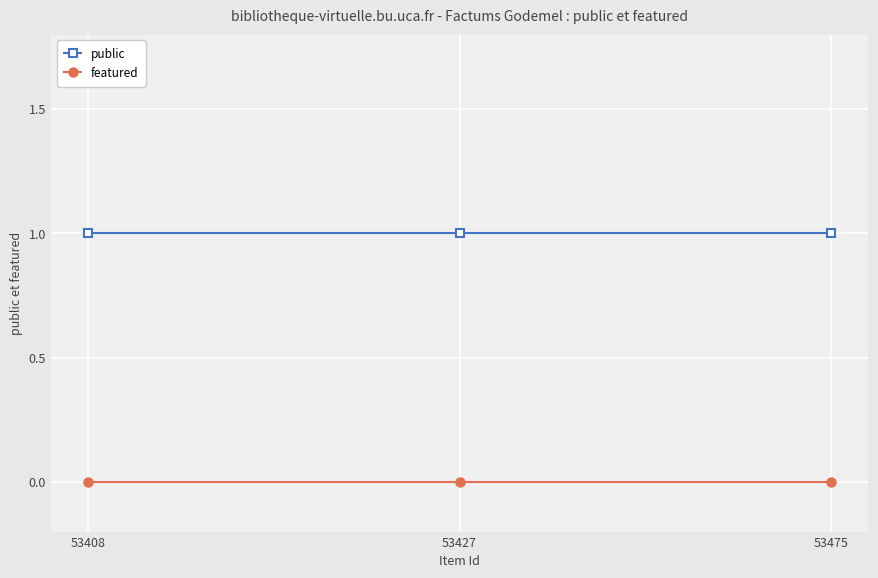

What is the greatest value displayed?

1